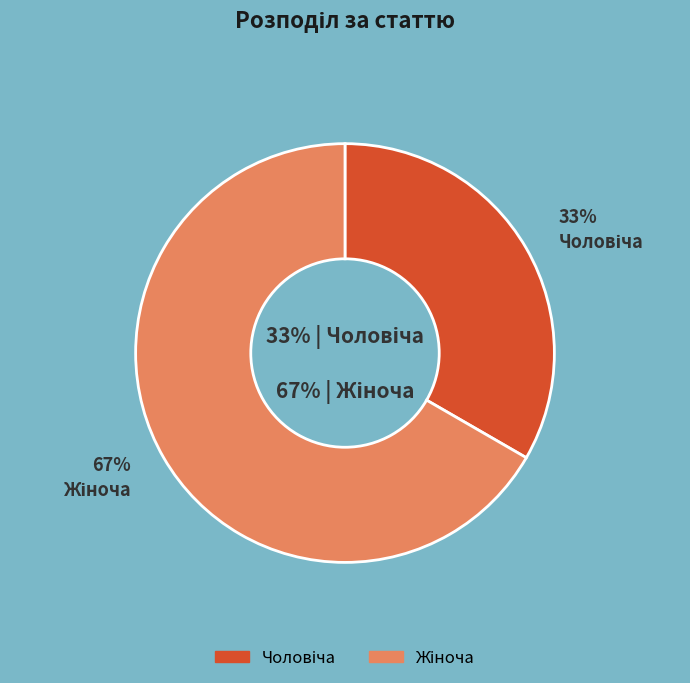

What is the ratio of the value at Жіноча to the value at Чоловіча?

2.0